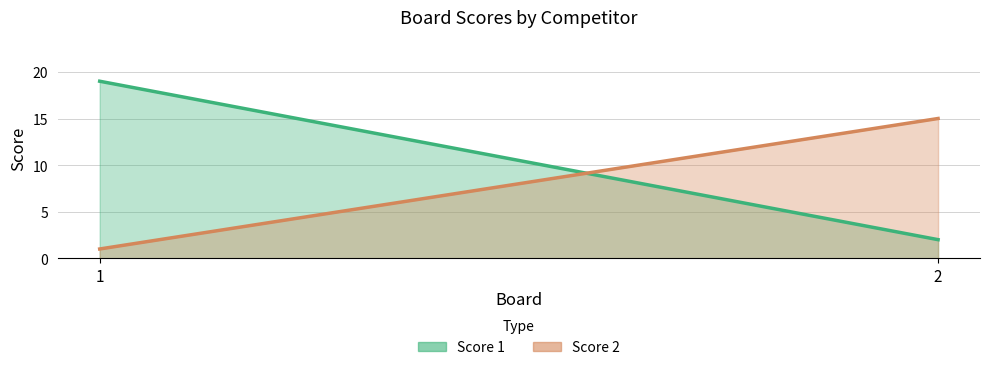

What is the value of the Score 2 point at the 1st from the left?

1